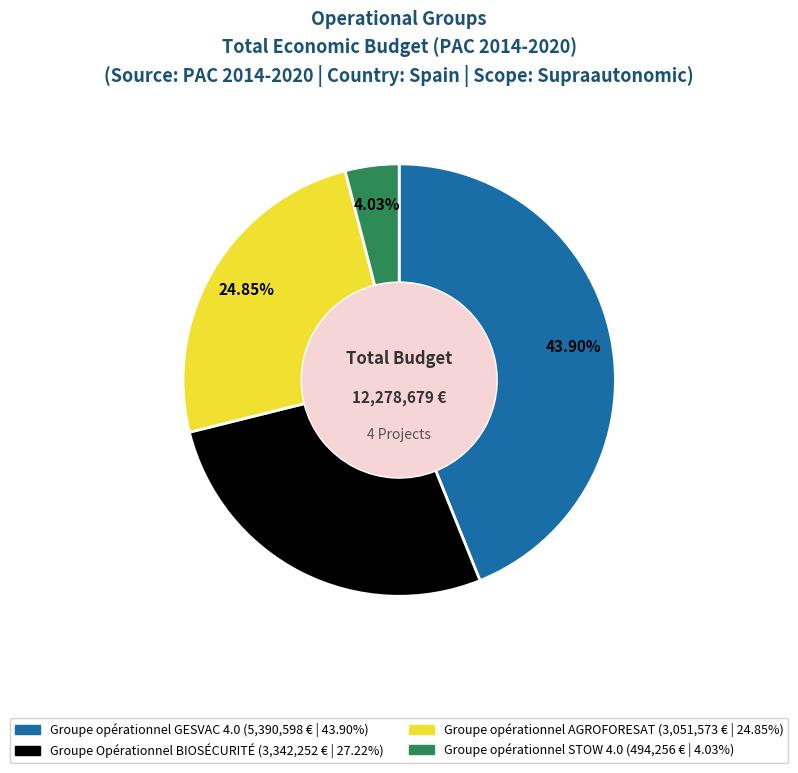

To the nearest percent, what is the difference between the largest and smallest slice percentages?

40%